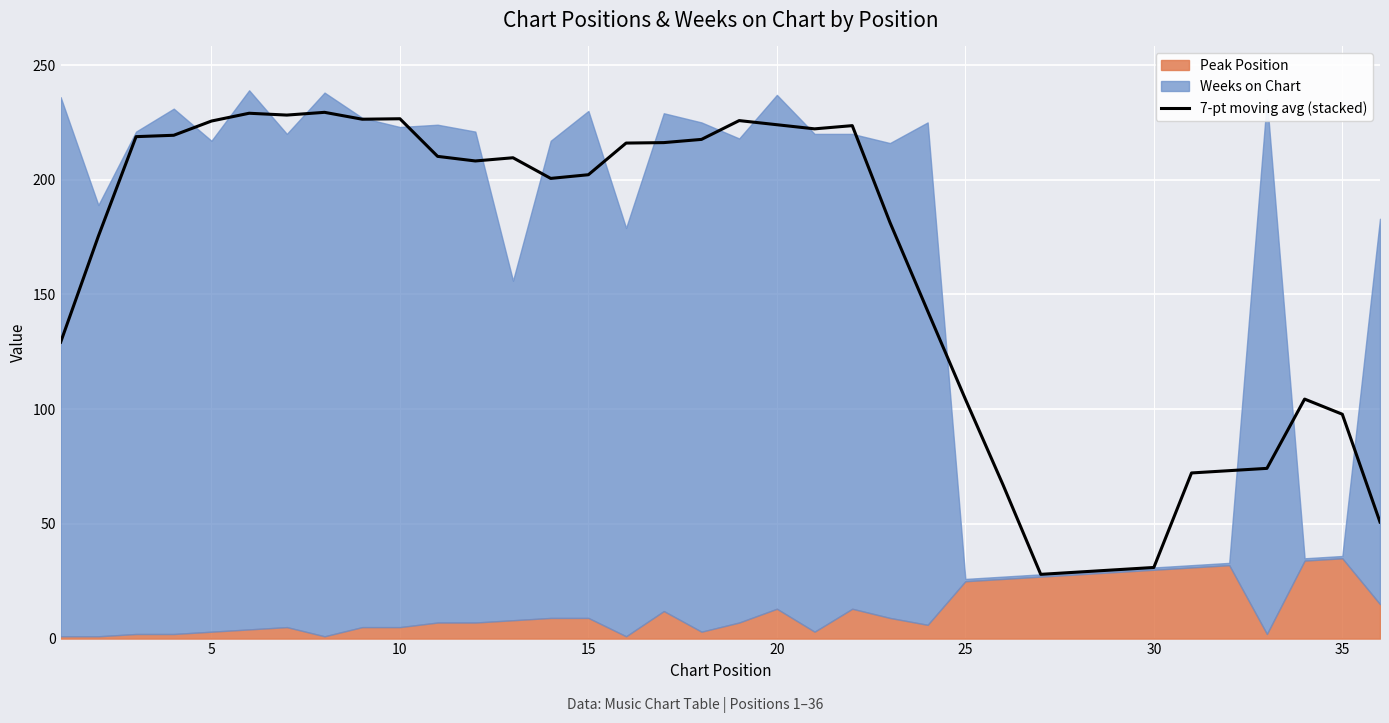

What is the difference between the maximum and minimum values?

201.4